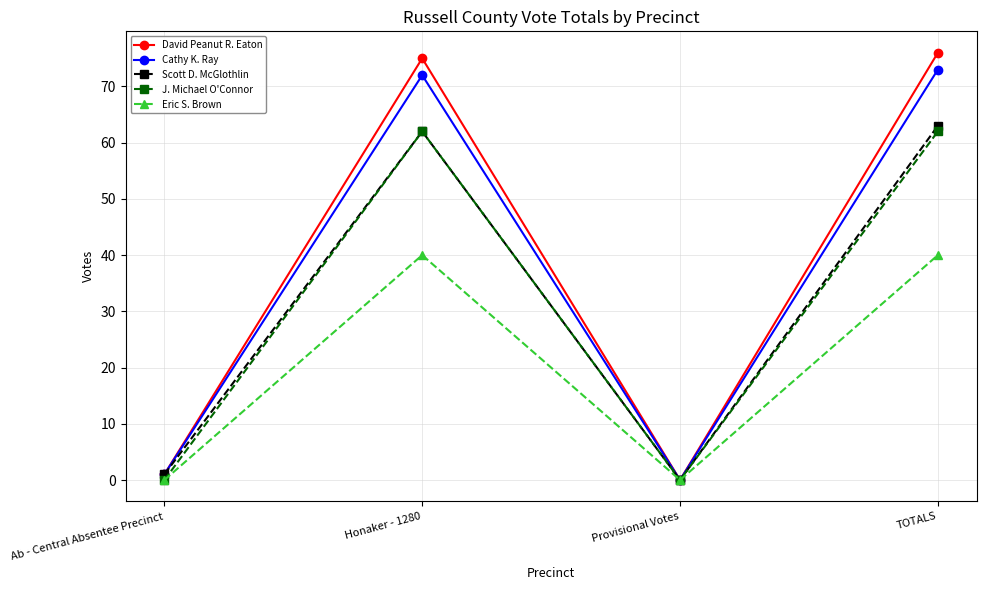

List the series in order of their peak value, lowest first.

Eric S. Brown, J. Michael O'Connor, Scott D. McGlothlin, Cathy K. Ray, David Peanut R. Eaton